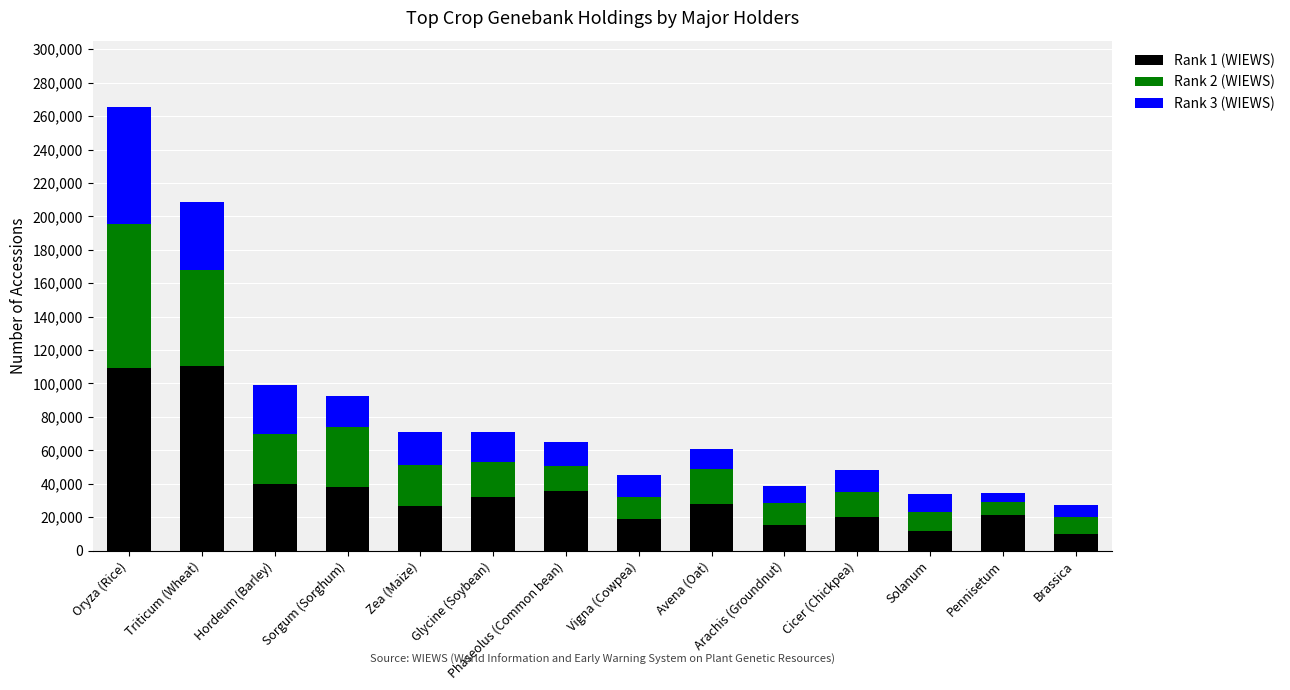

How many data points in Rank 1 (WIEWS) are less than 27676?

7